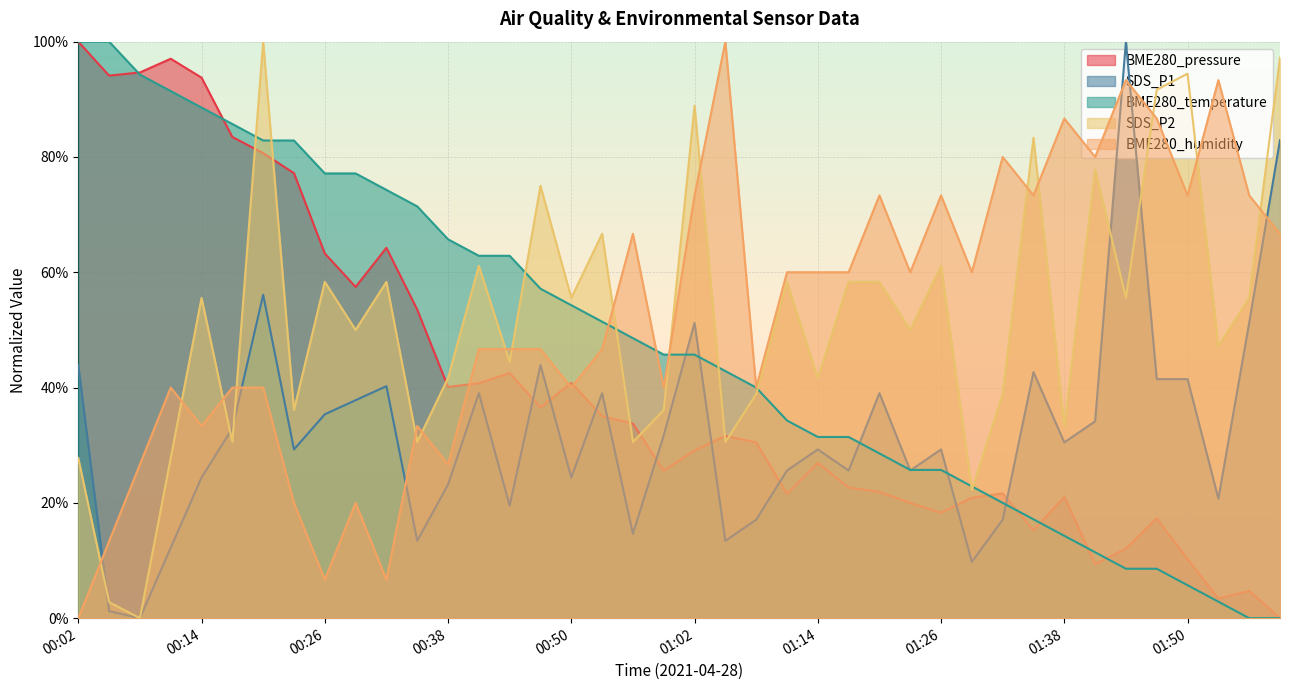

What is the label of the 14th point from the left?

00:41